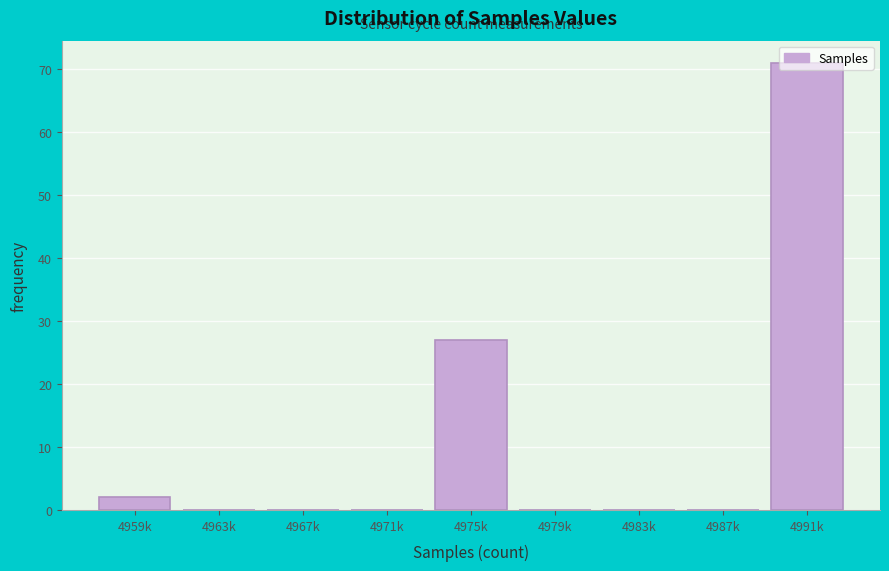

At which label is the value closest to 35?

4975k